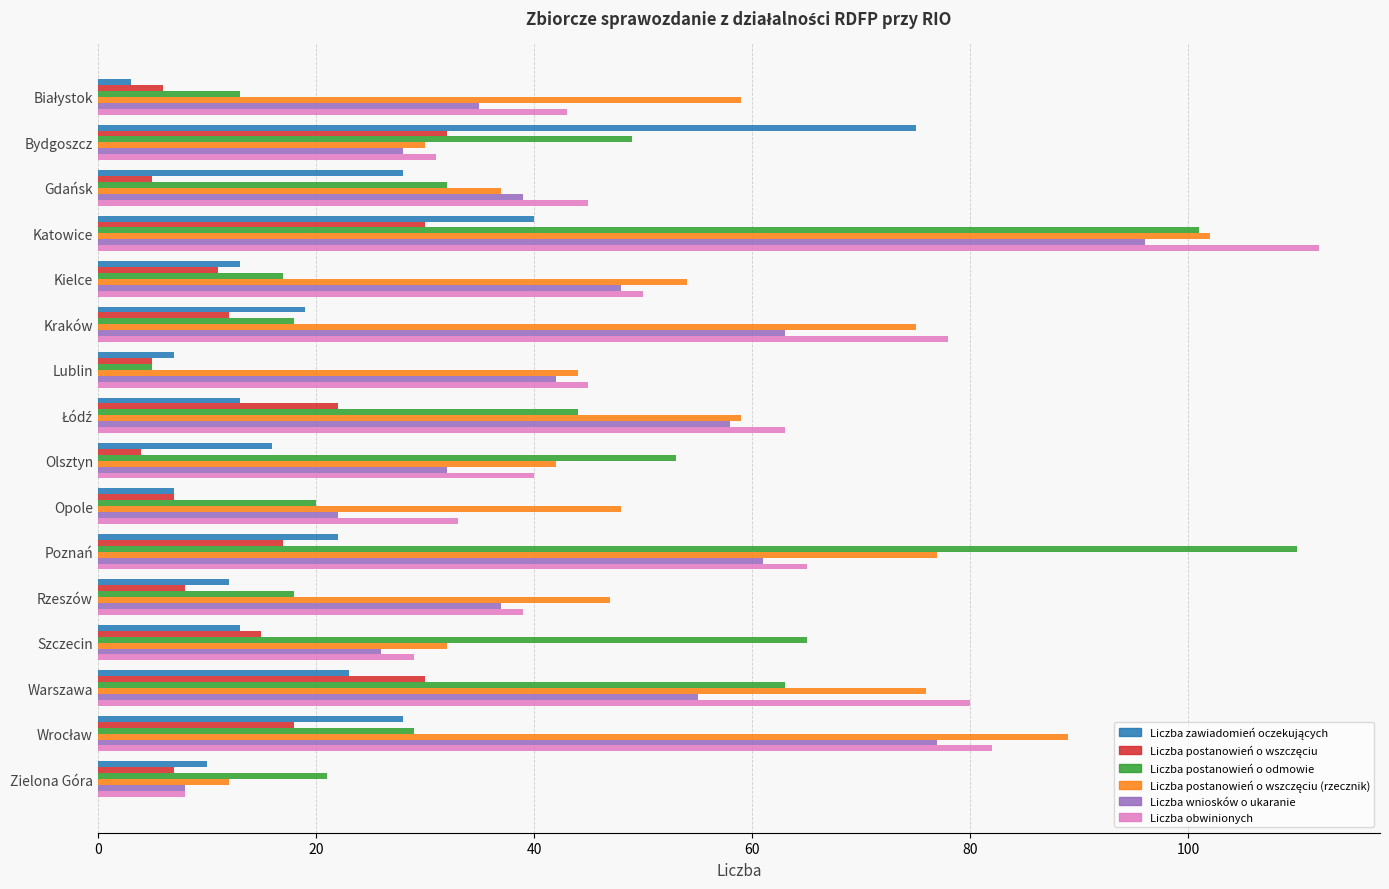

At which category is the sum across all series the highest?

Katowice